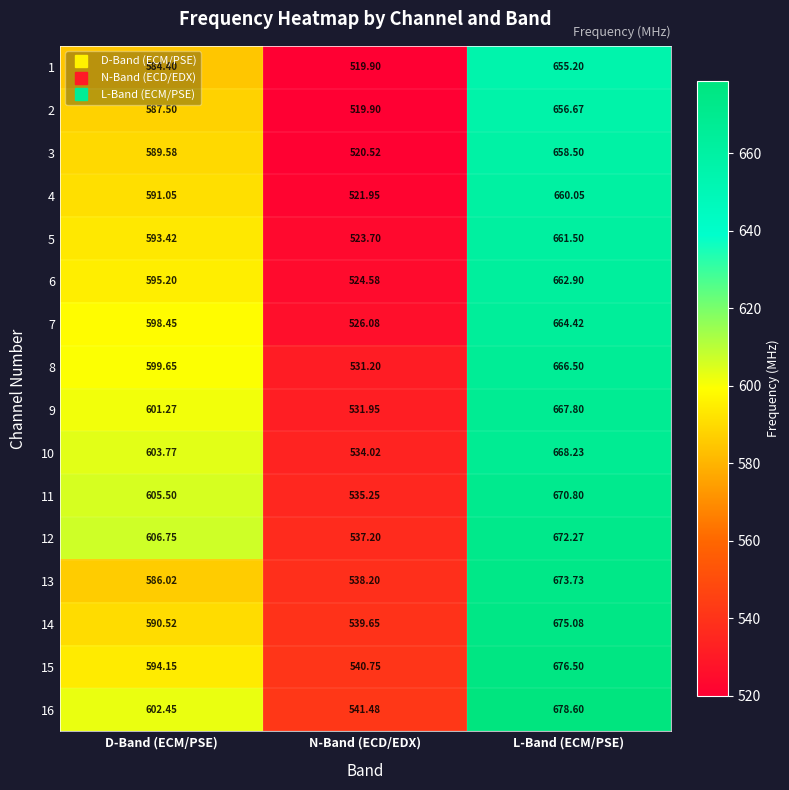

Rank the series at D-Band (ECM/PSE) from highest to lowest value.

12, 11, 10, 16, 9, 8, 7, 6, 15, 5, 4, 14, 3, 2, 13, 1